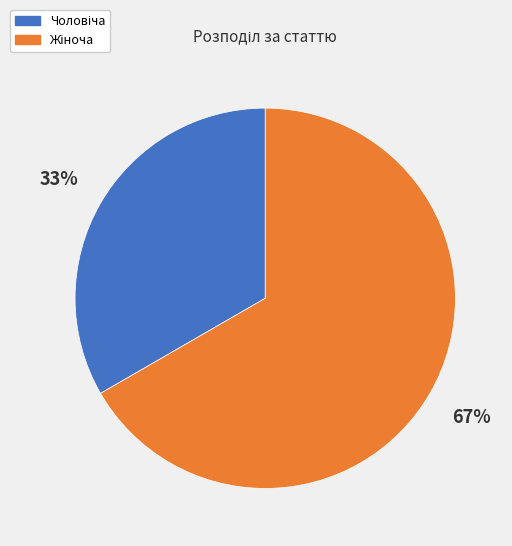

Is there any slice that represents more than half of the pie?

Yes